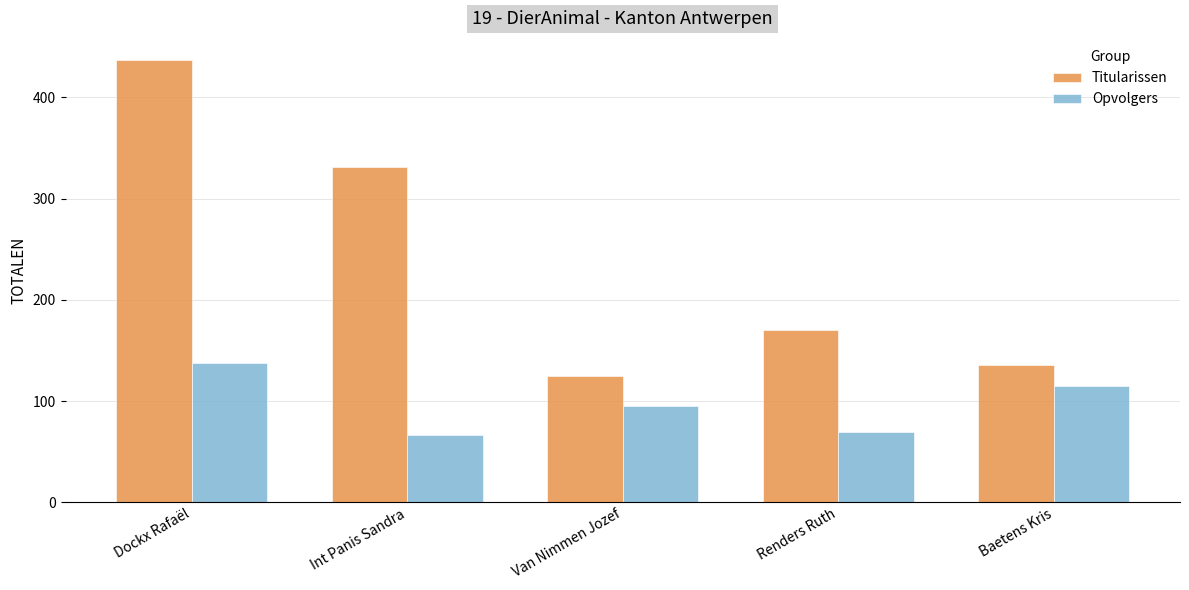

Reading right to left, transcribe all the data shown in this chart.

Titularissen: Baetens Kris=136	Renders Ruth=170	Van Nimmen Jozef=125	Int Panis Sandra=331	Dockx Rafaël=437
Opvolgers: Baetens Kris=115	Renders Ruth=70	Van Nimmen Jozef=95	Int Panis Sandra=67	Dockx Rafaël=138